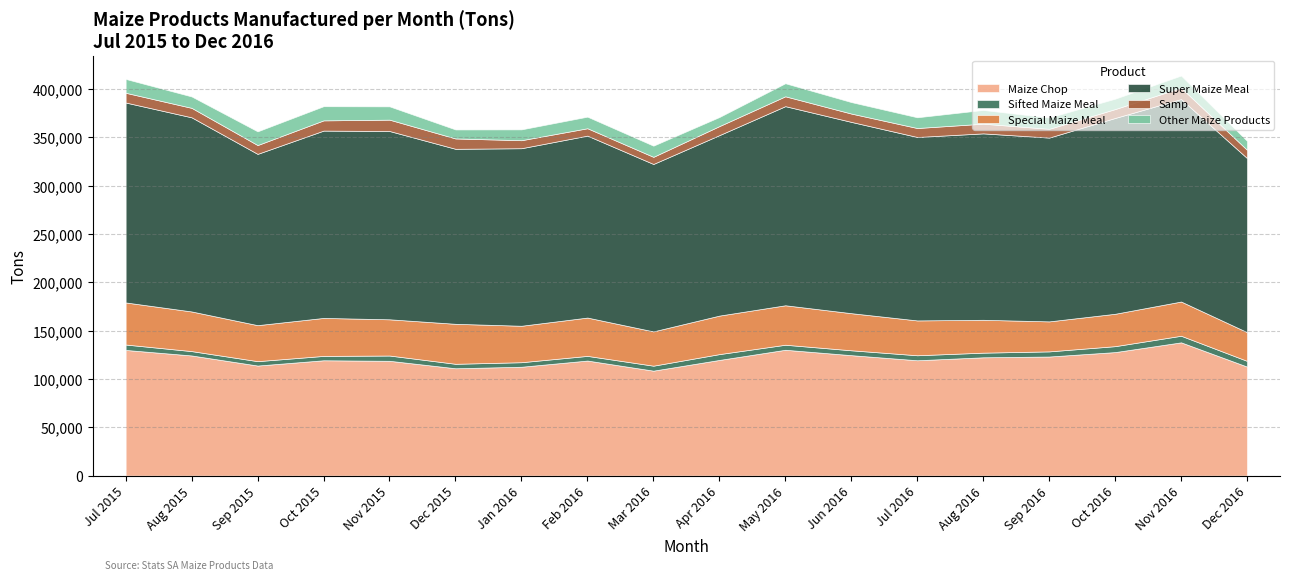

In Special Maize Meal, how many points are higher than both neighbors (excluding endpoints)?

5